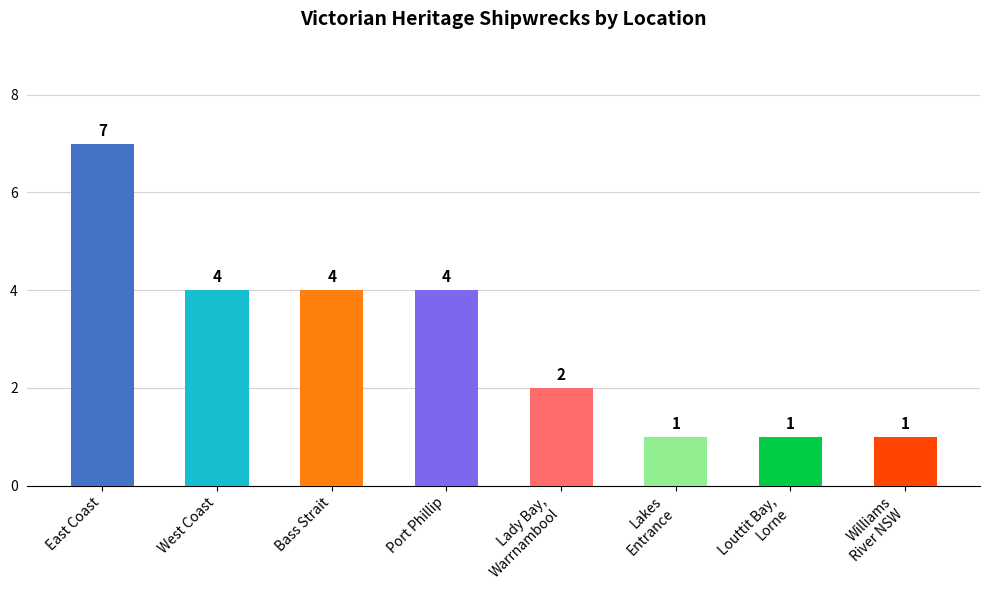

What is the value of the 8th bar from the left?

1